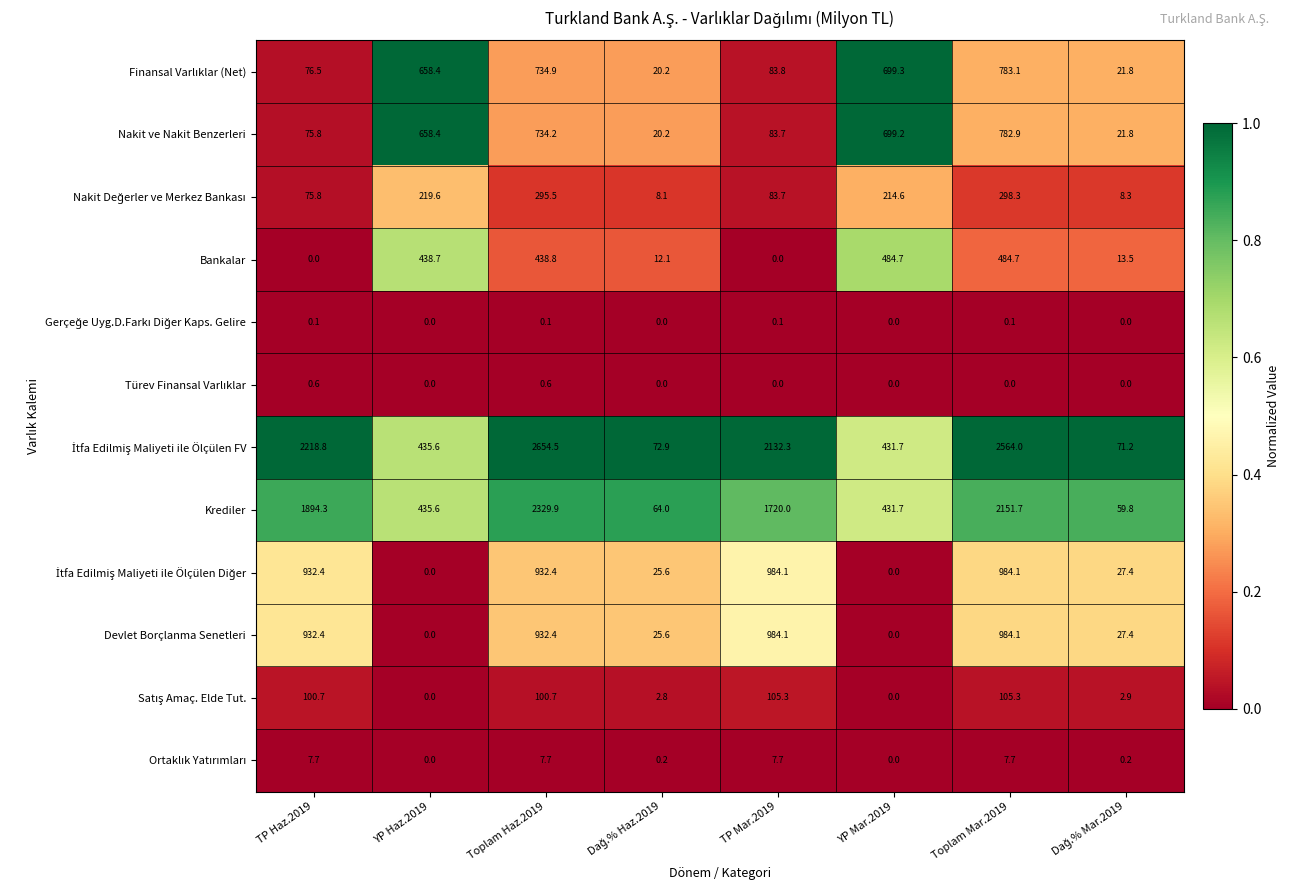

What is the maximum value shown in the chart?

2654.5